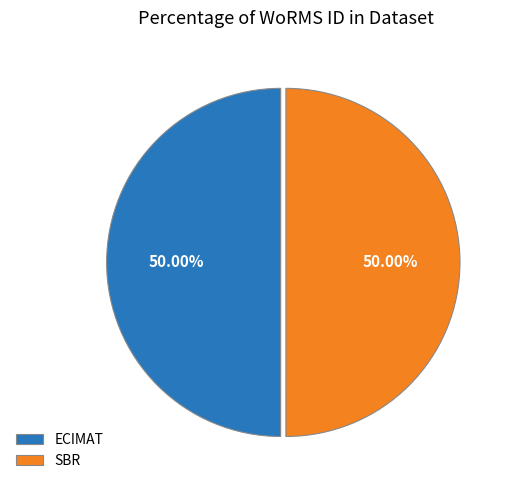

What is the ratio of the value at SBR to the value at ECIMAT?

1.0